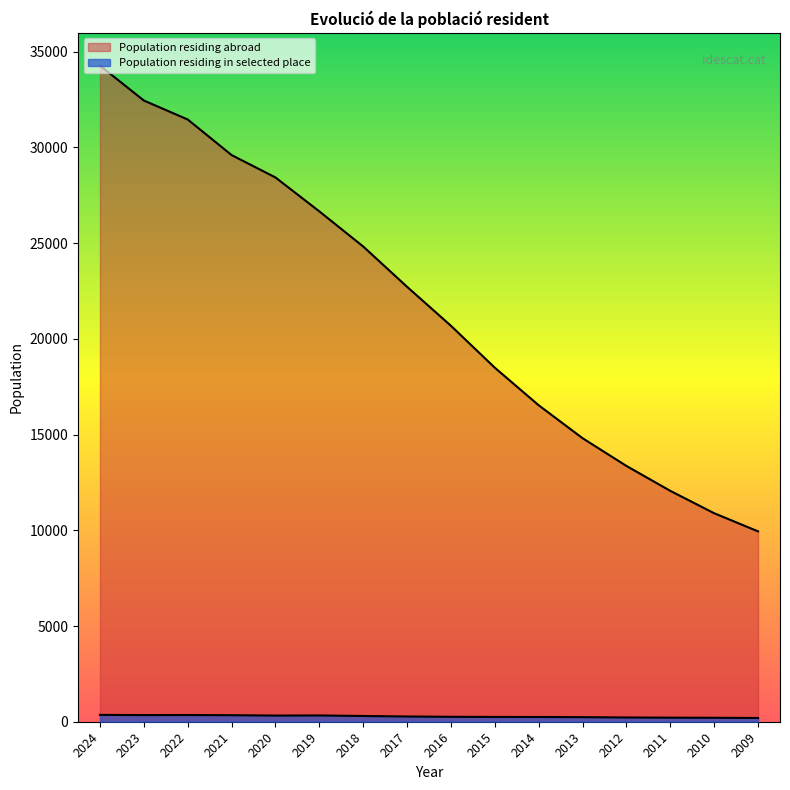

True or false: Population residing in selected place and Population residing abroad cross at least once.

False